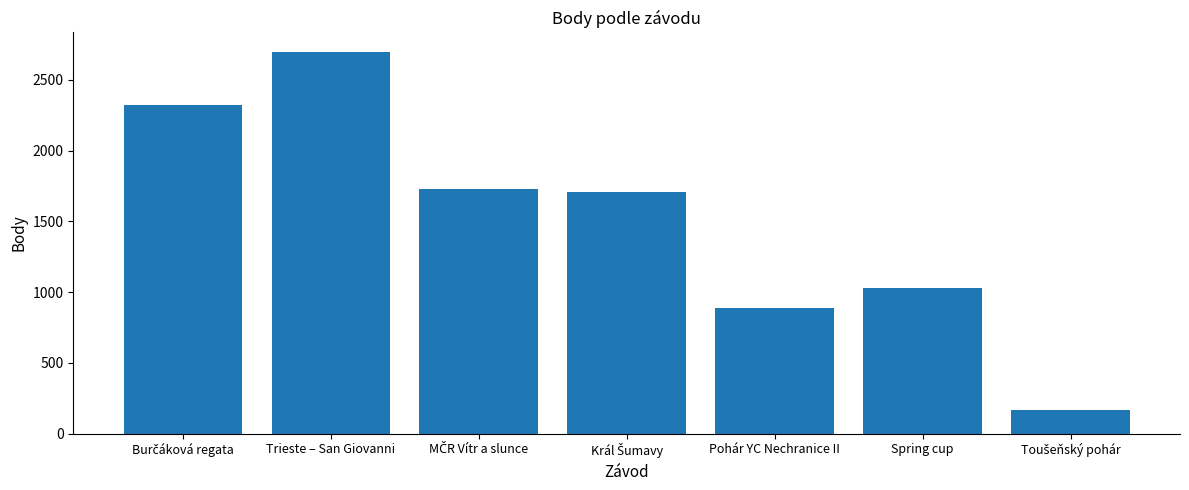

What is the minimum value shown in the chart?

168